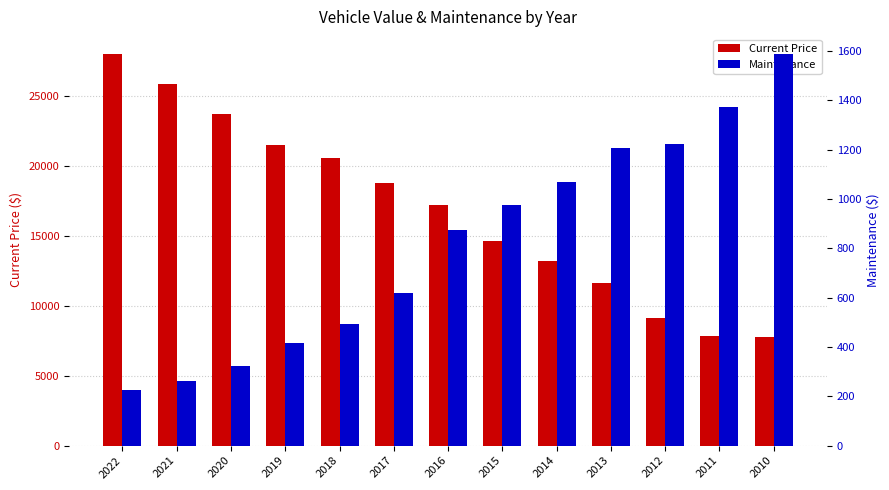

How many bars are there in each group?

2